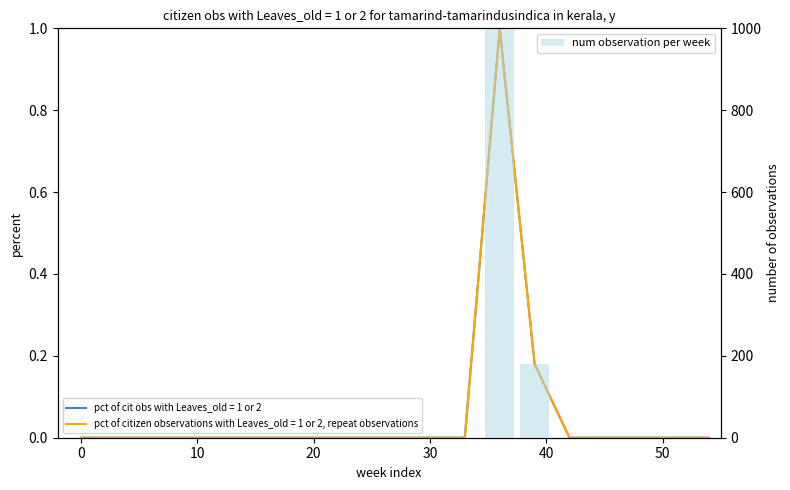

Reading left to right, list all the values displayed in this chart.

0	0	0	0	0	0	0	0	0	0	0	0	1000	180	0	0	0	0	0